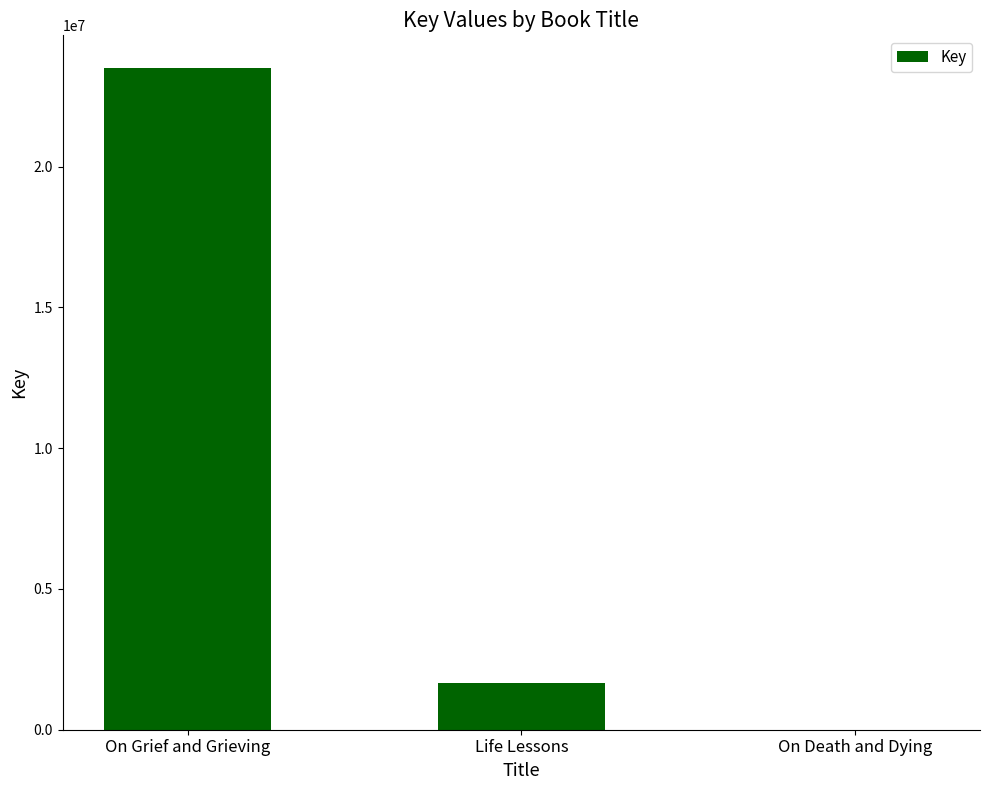

What is the change in value from Life Lessons to On Death and Dying?

-1663658